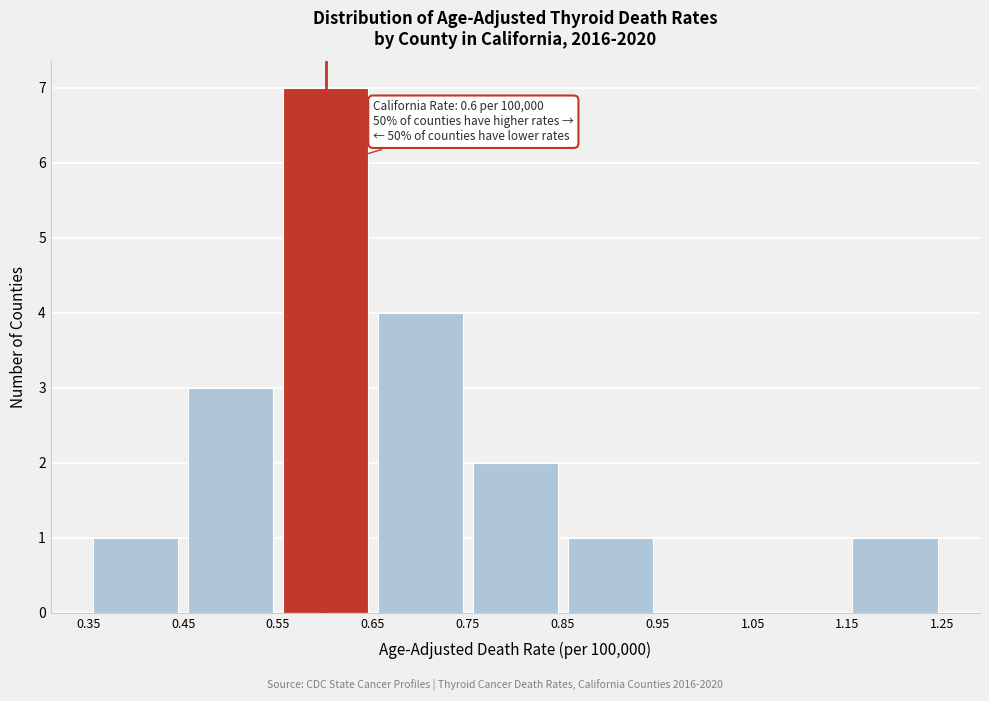

Which range on the x-axis has the tallest bar?

0.55 to 0.65